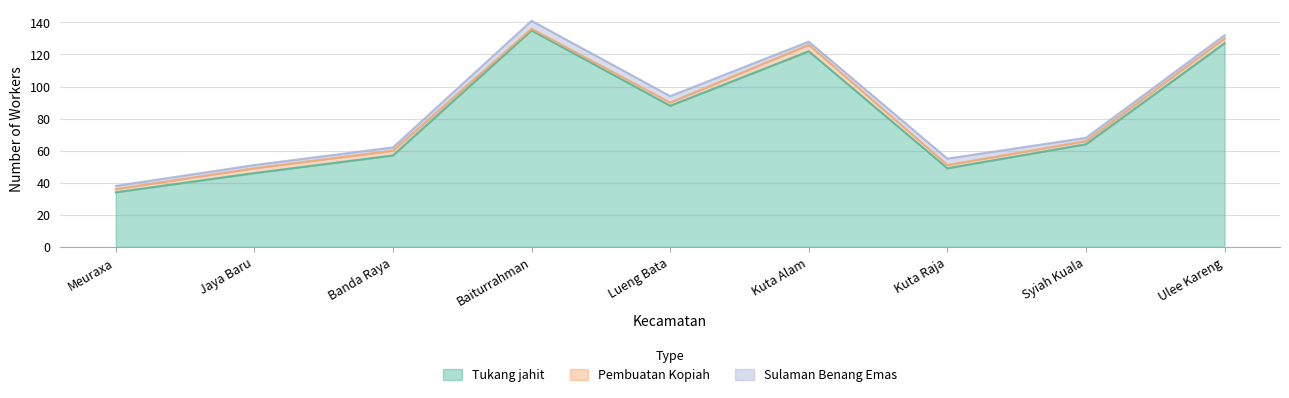

What is the sum of all Pembuatan Kopiah values?

22